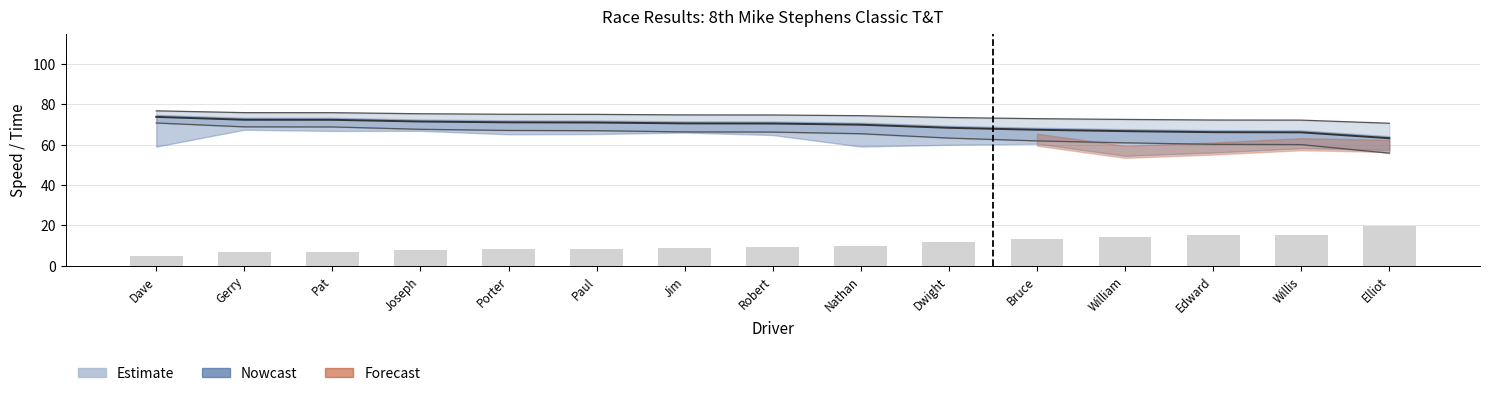

What is the label of the 11th bar from the right?

Porter